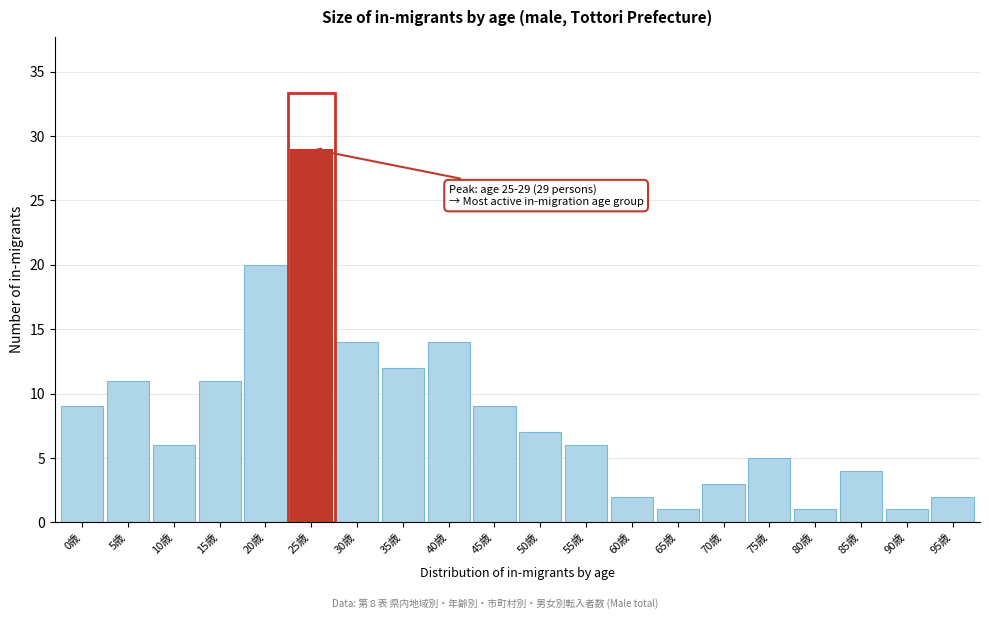

Reading left to right, what are all the values shown in this chart?

0歳=9	5歳=11	10歳=6	15歳=11	20歳=20	25歳=29	30歳=14	35歳=12	40歳=14	45歳=9	50歳=7	55歳=6	60歳=2	65歳=1	70歳=3	75歳=5	80歳=1	85歳=4	90歳=1	95歳=2